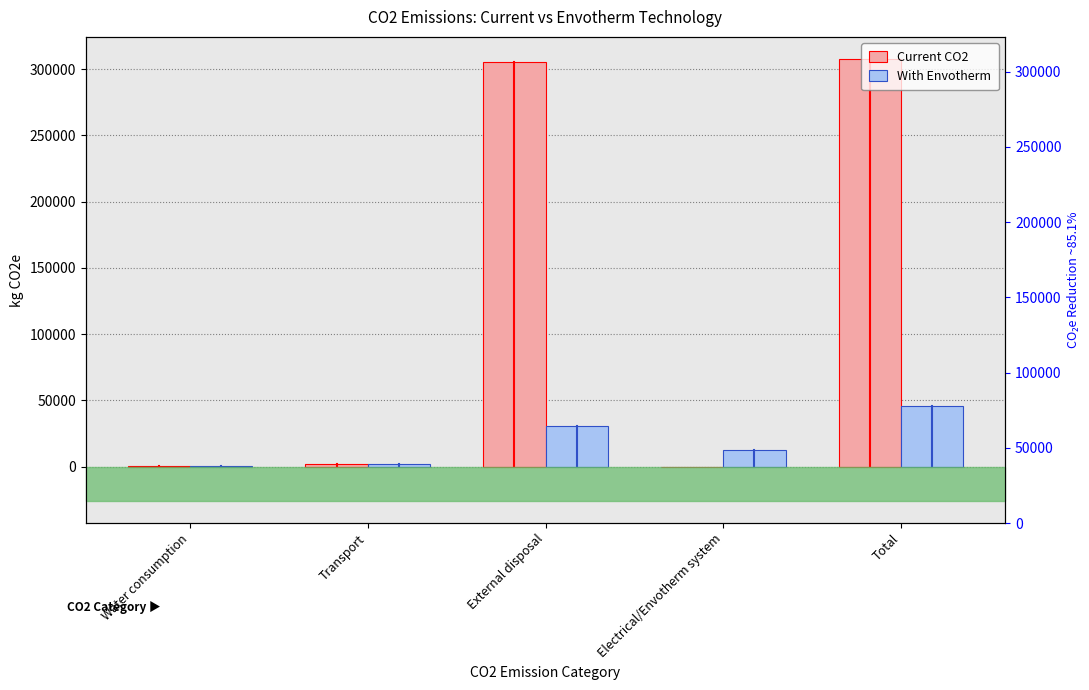

What is the label of the 3rd bar from the left?

External disposal